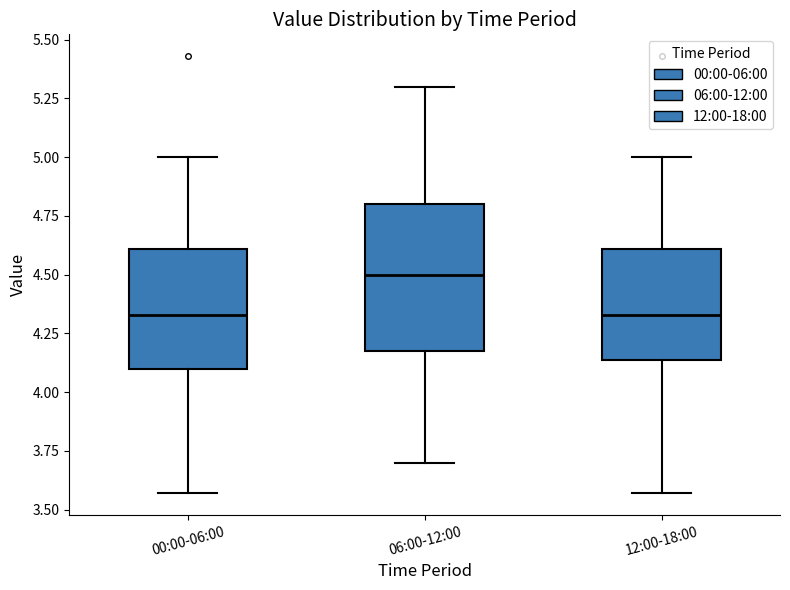

Where does the lower whisker of the box for 12:00-18:00 end on the y-axis? The values are not printed on the chart, so give them approximately, as read against the axis.

3.55